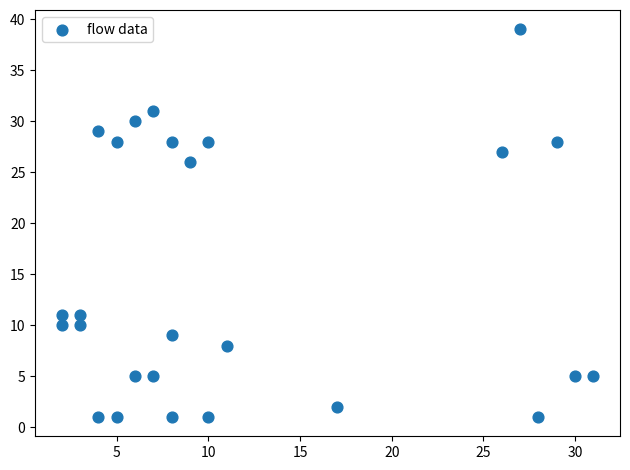

What Y value in the scatter plot is closest to 20?

26